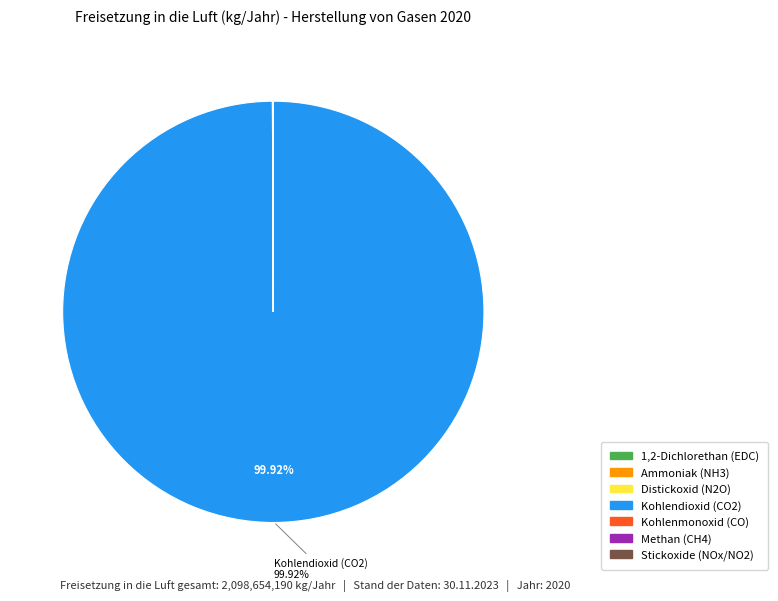

Does any single category account for the majority?

Yes